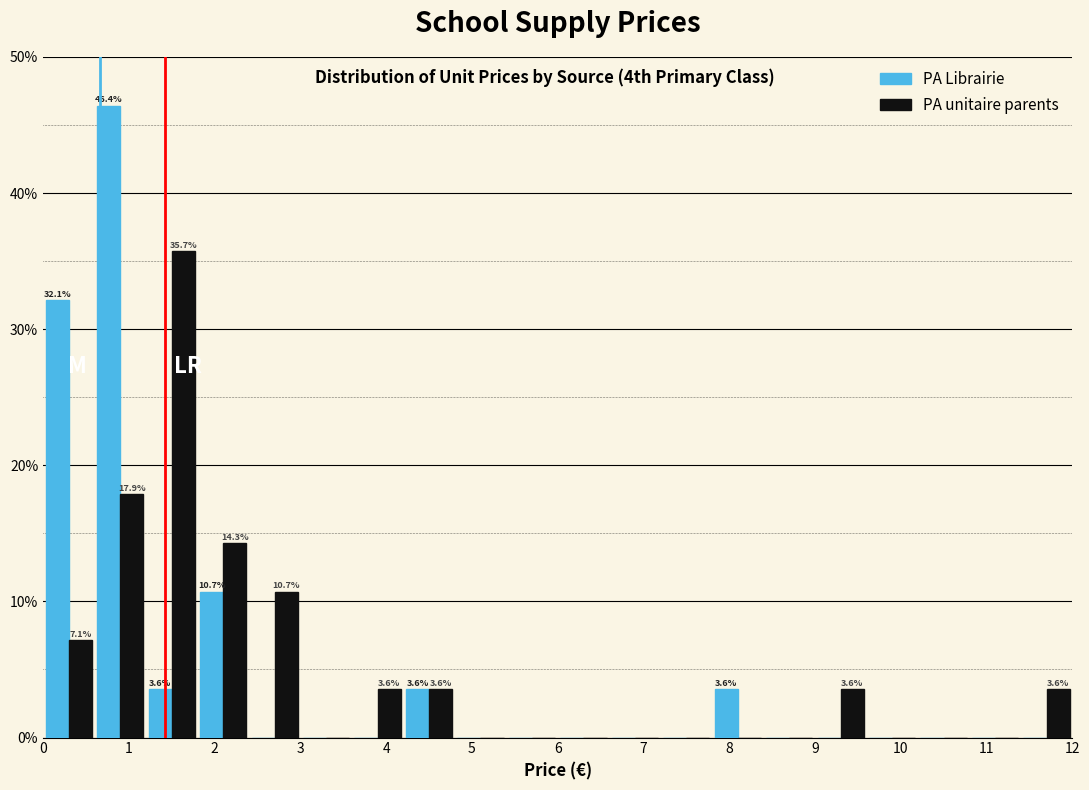

In the PA unitaire parents series, which range on the x-axis has the tallest bar?

1.2 to 1.8